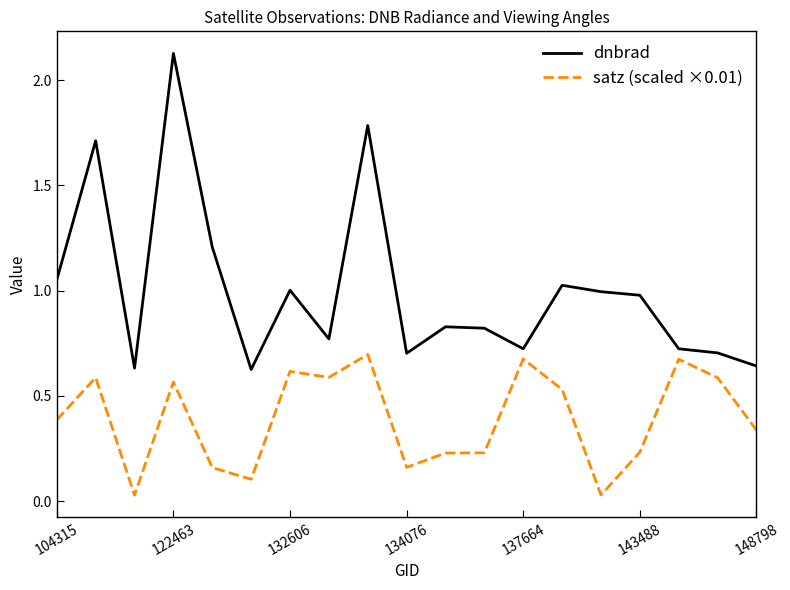

Rank the series by their average value, from highest to lowest.

dnbrad, satz (scaled ×0.01)